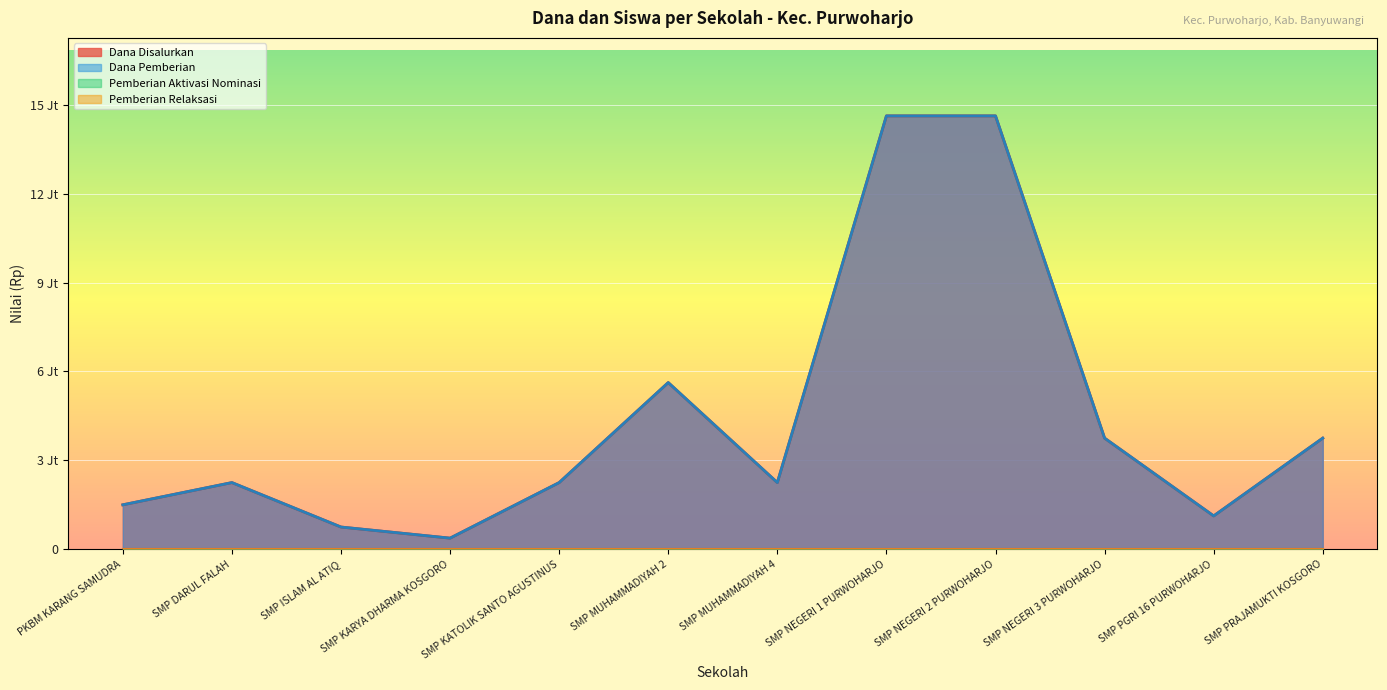

The Dana Pemberian series shows 2250000 at SMP MUHAMMADIYAH 4. True or false?

True